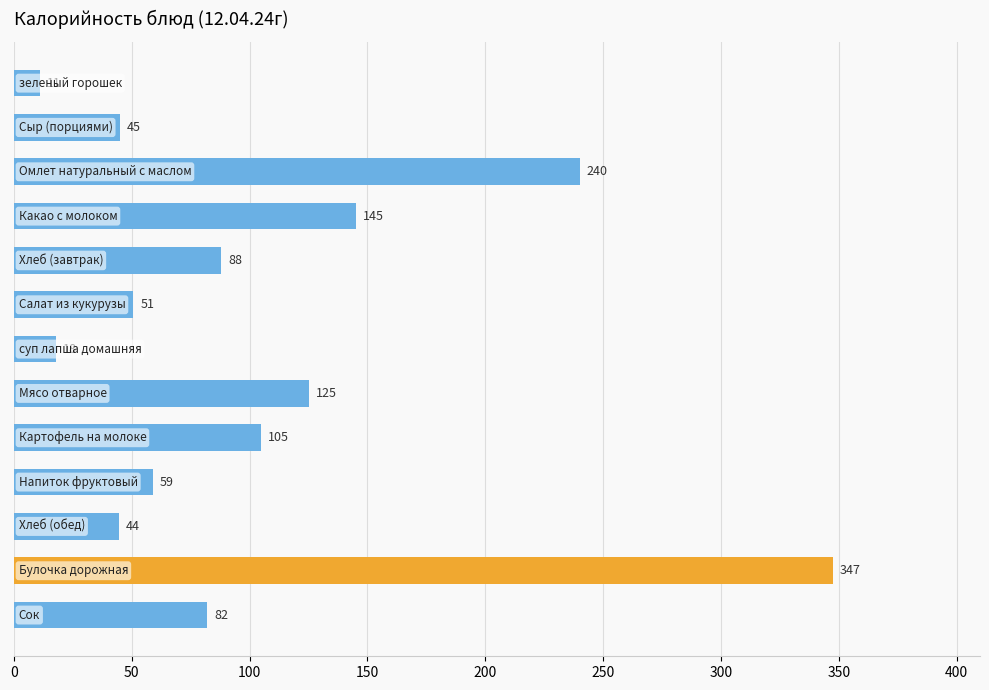

What is the maximum value shown in the chart?

347.4